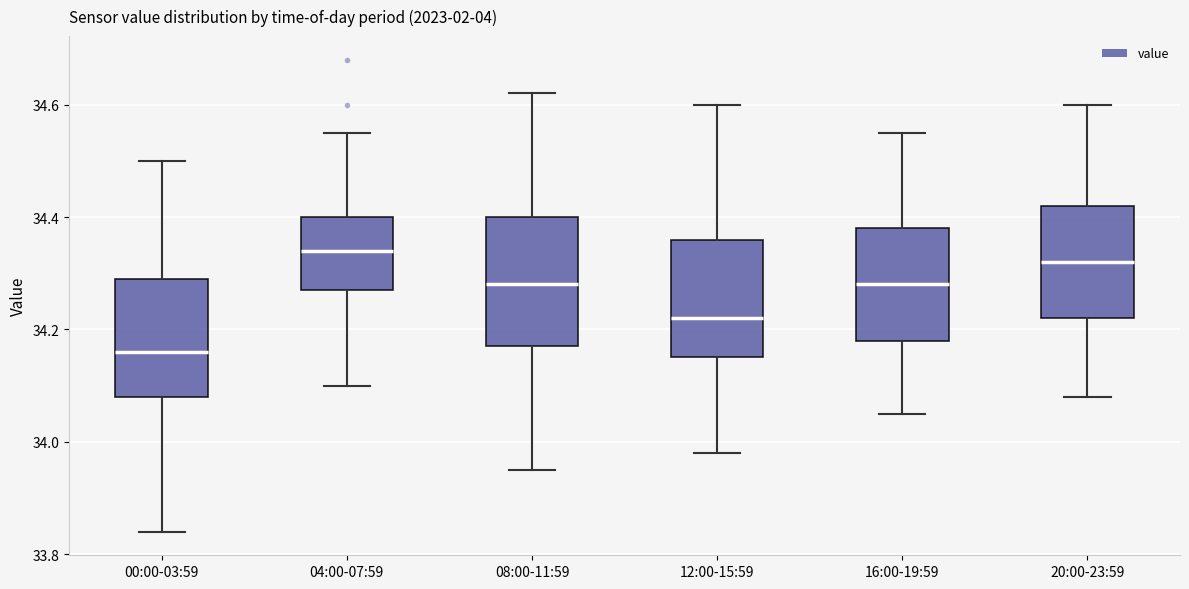

Which box has the lowest median line?

00:00-03:59